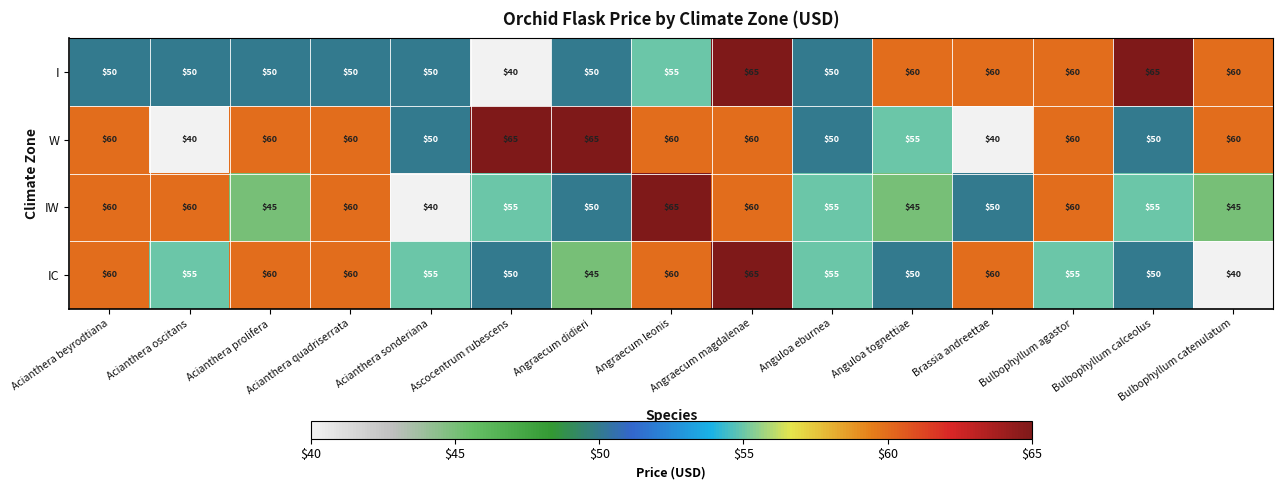

At which category is the sum across all series the highest?

Angraecum magdalenae